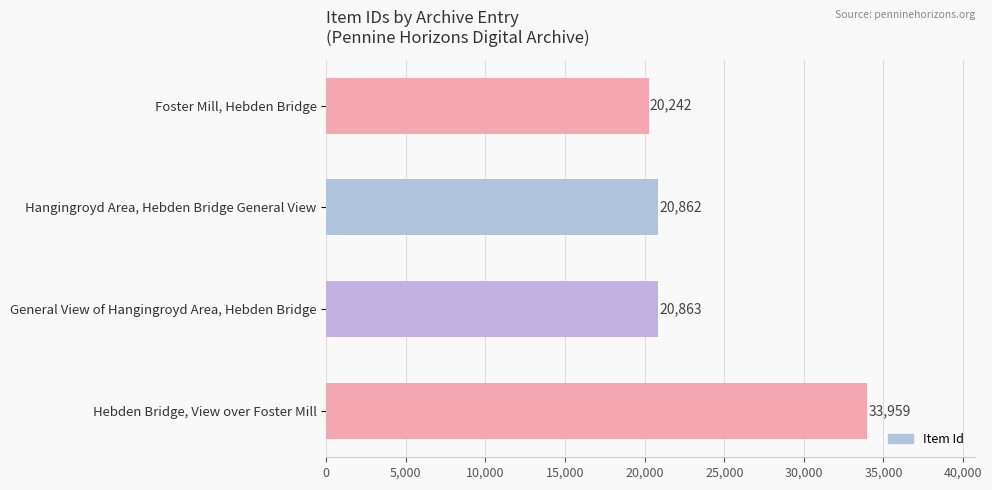

What is the sum of all values?

95926